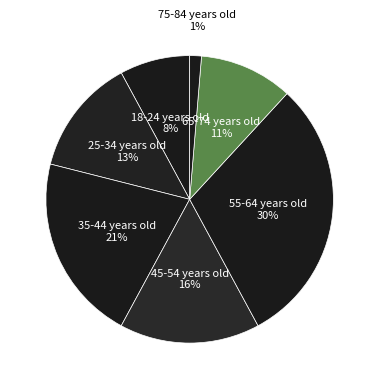

Which slice is the smallest?

75-84 years old